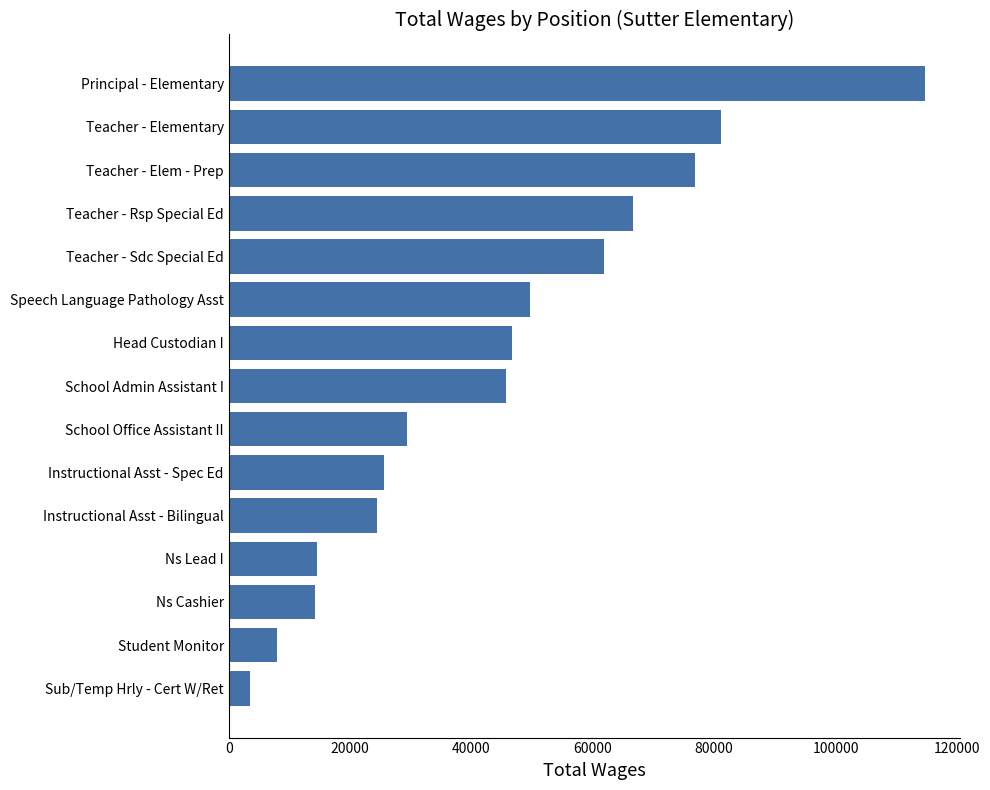

Between Teacher - Elementary and Ns Lead I, which is larger?

Teacher - Elementary